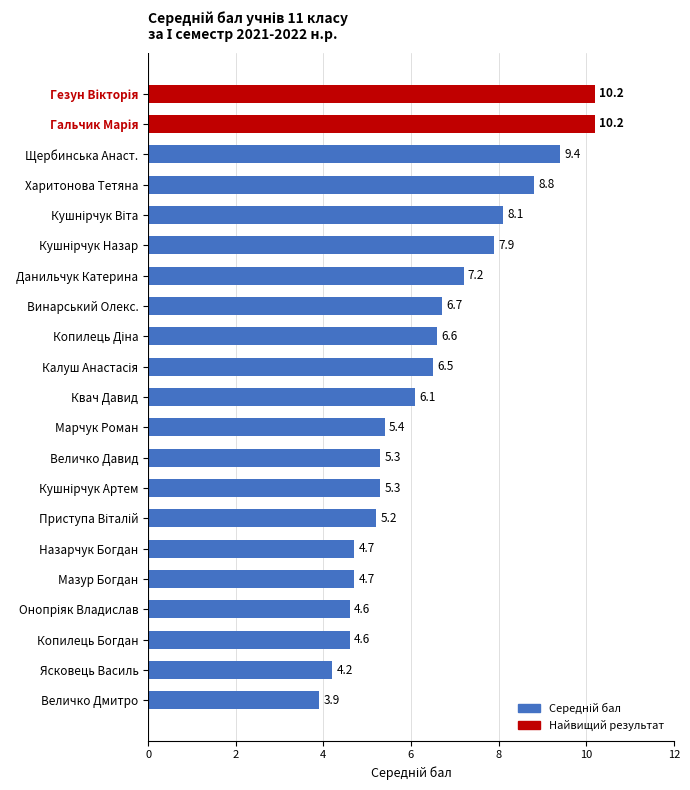

What is the sum of all values?

135.6